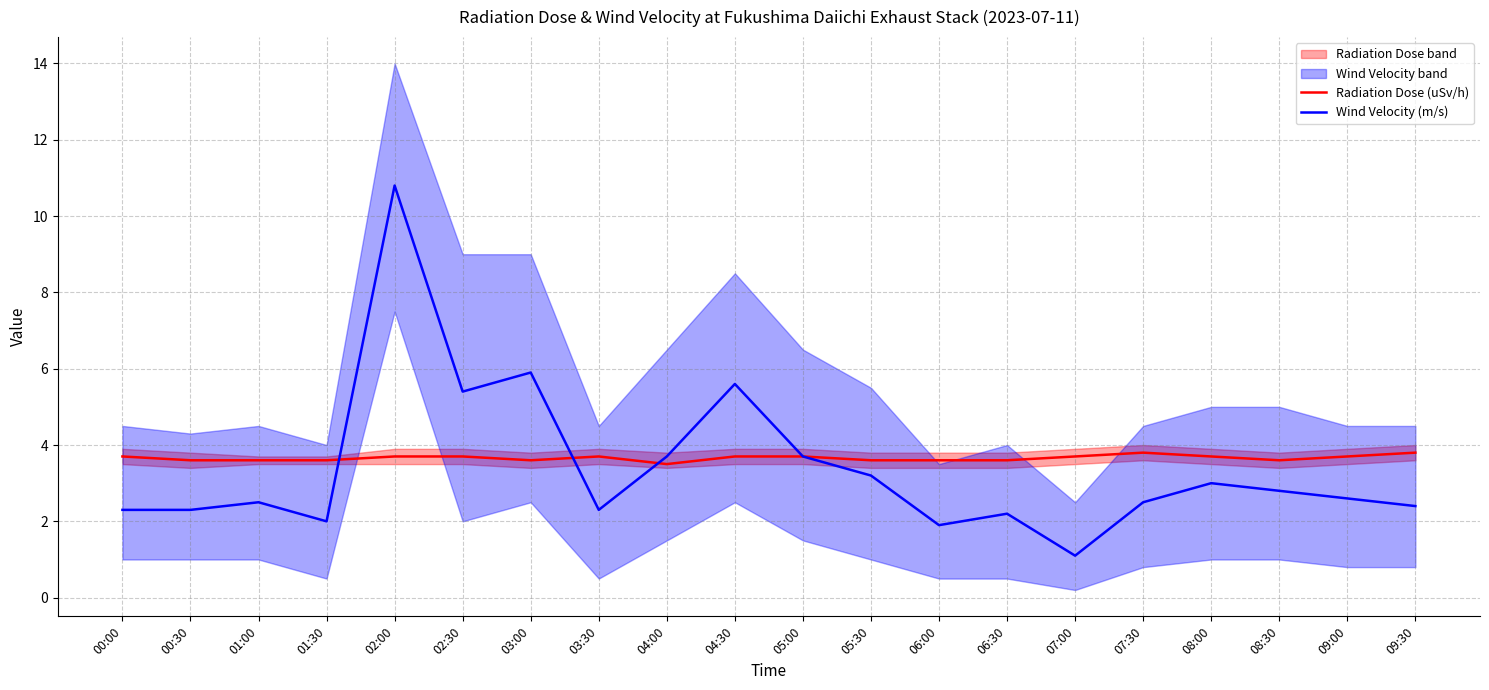

What value does the Radiation Dose (uSv/h) series have at 07:30?

3.8